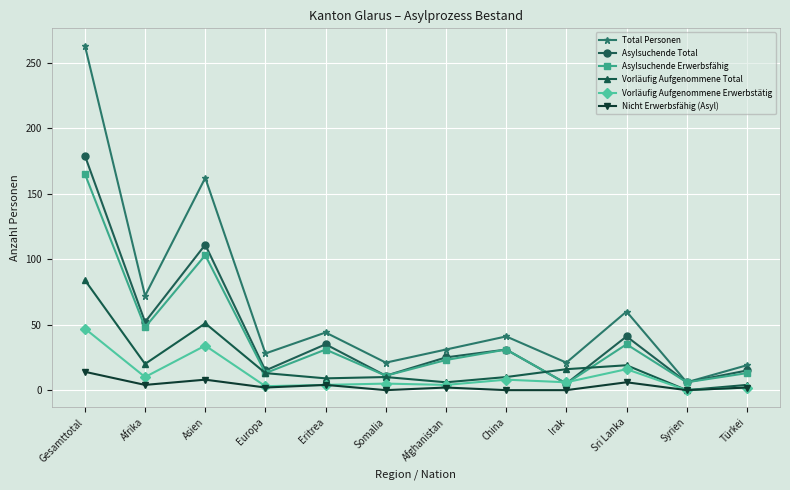

Between Asien and Eritrea, which series saw the biggest shift?

Total Personen